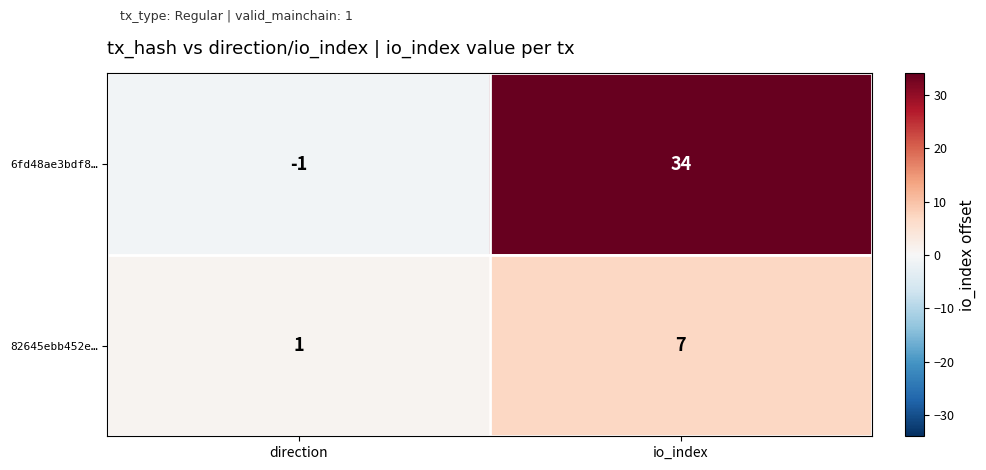

Which category has the highest value in the 82645ebb452e… series?

io_index